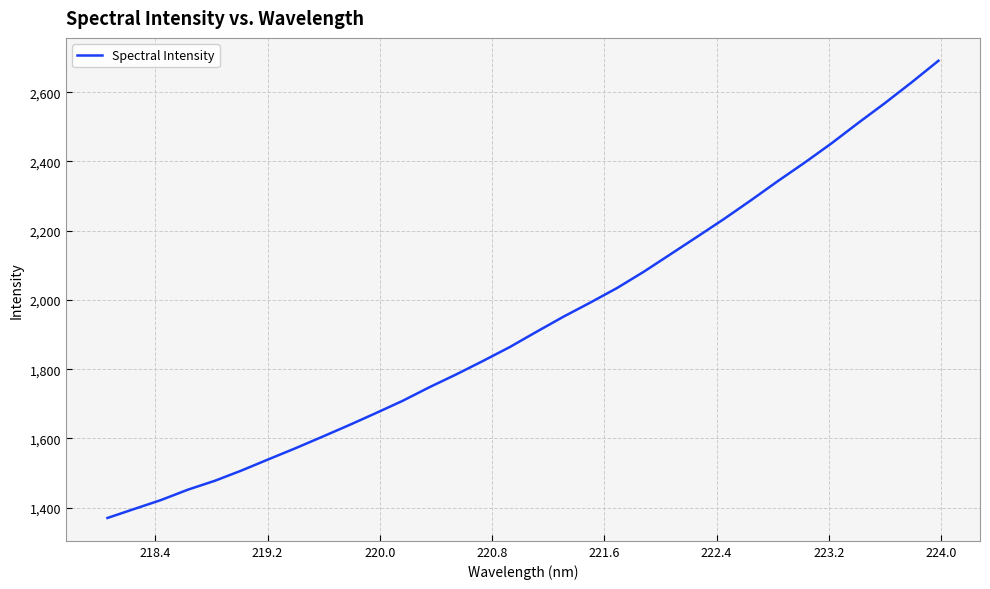

What is the difference between the maximum and minimum values?

1320.7